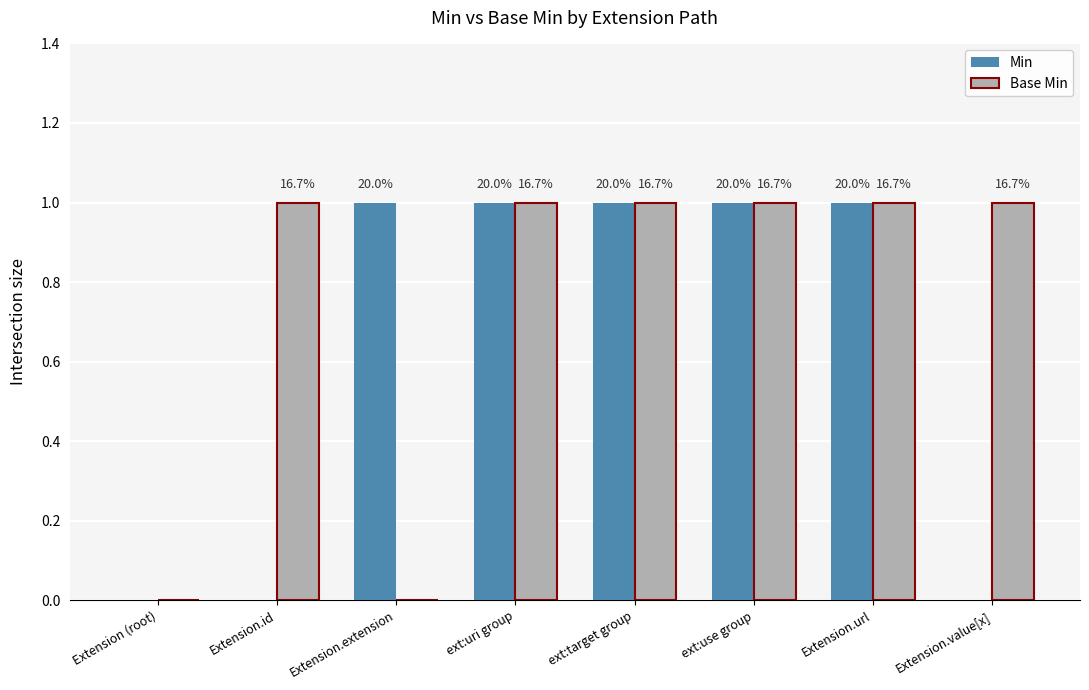

Reading right to left, list all the values displayed in this chart.

Min: 0	1	1	1	1	1	0	0
Base Min: 1	1	1	1	1	0	1	0